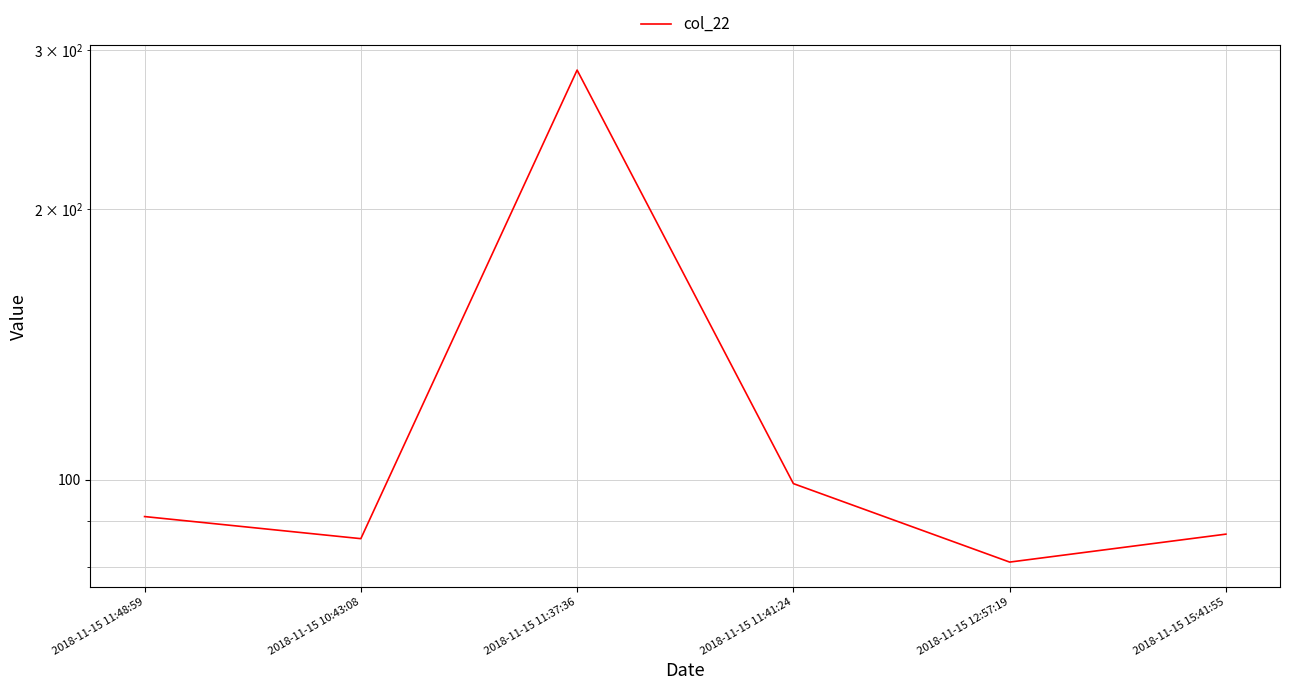

Reading right to left, transcribe all the data shown in this chart.

87	81	99	285	86	91